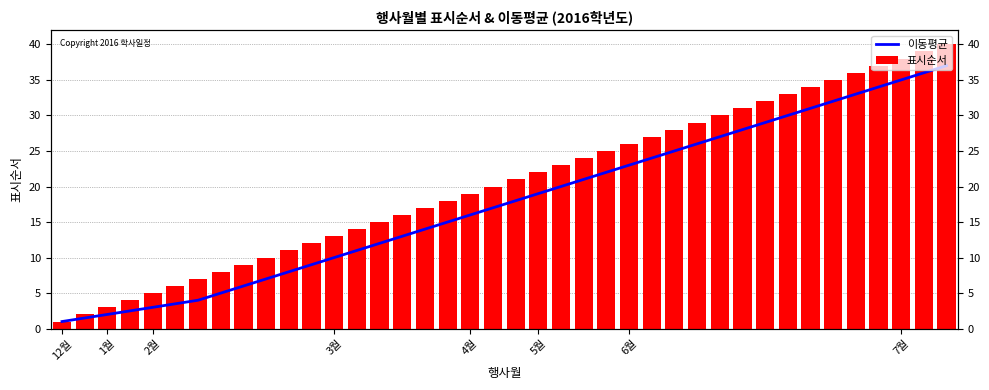

Rank the series at 30 from highest to lowest value.

표시순서, 이동평균